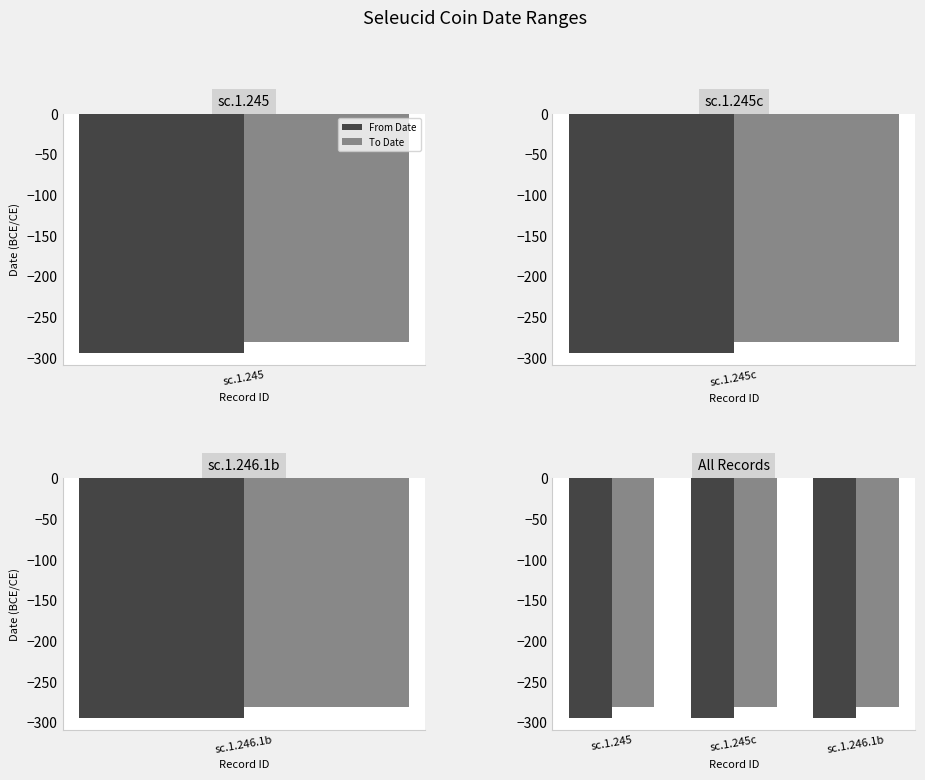

What are all the series names shown in the legend?

From Date, To Date